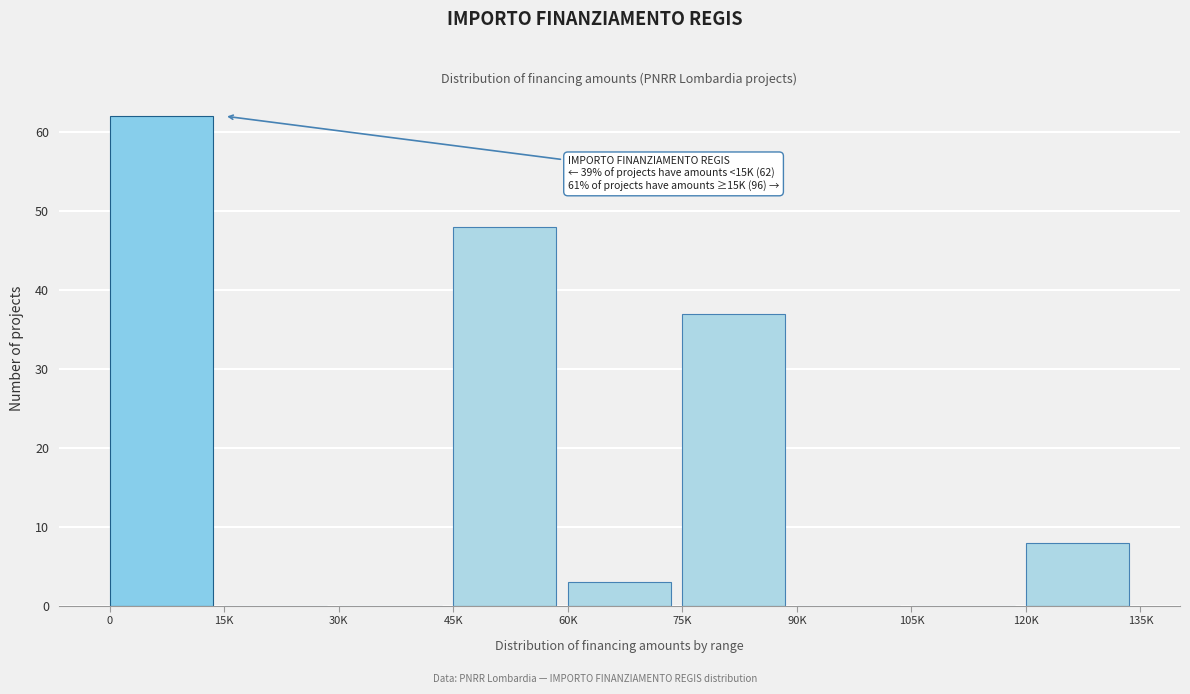

Reading left to right, transcribe all the data shown in this chart.

0=62	15K=0	30K=0	45K=48	60K=3	75K=37	90K=0	105K=0	120K=8